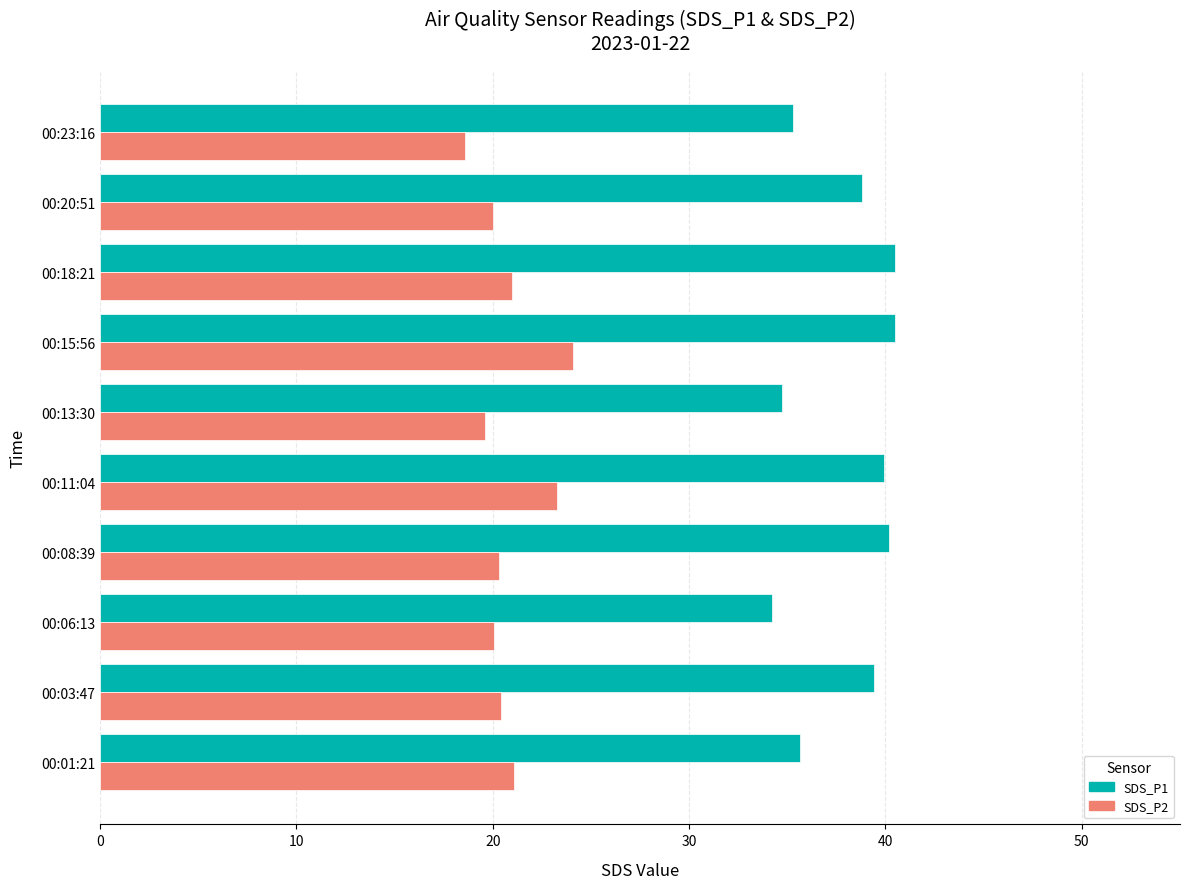

Which series has the largest range (max minus min)?

SDS_P1